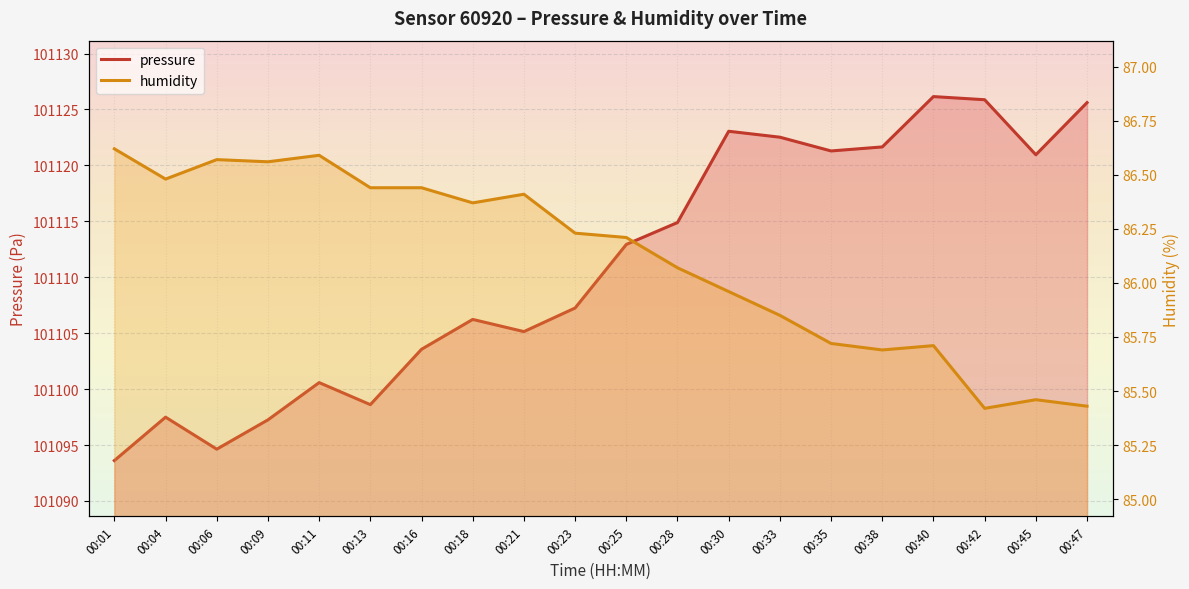

Which series has the largest range (max minus min)?

pressure